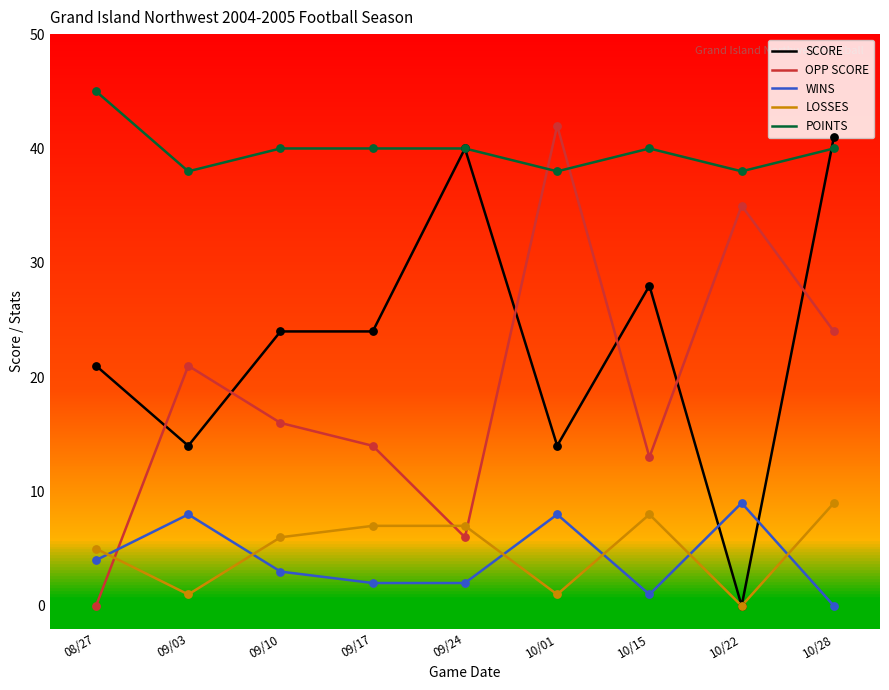

Which series changed the most between 10/15 and 10/28?

SCORE